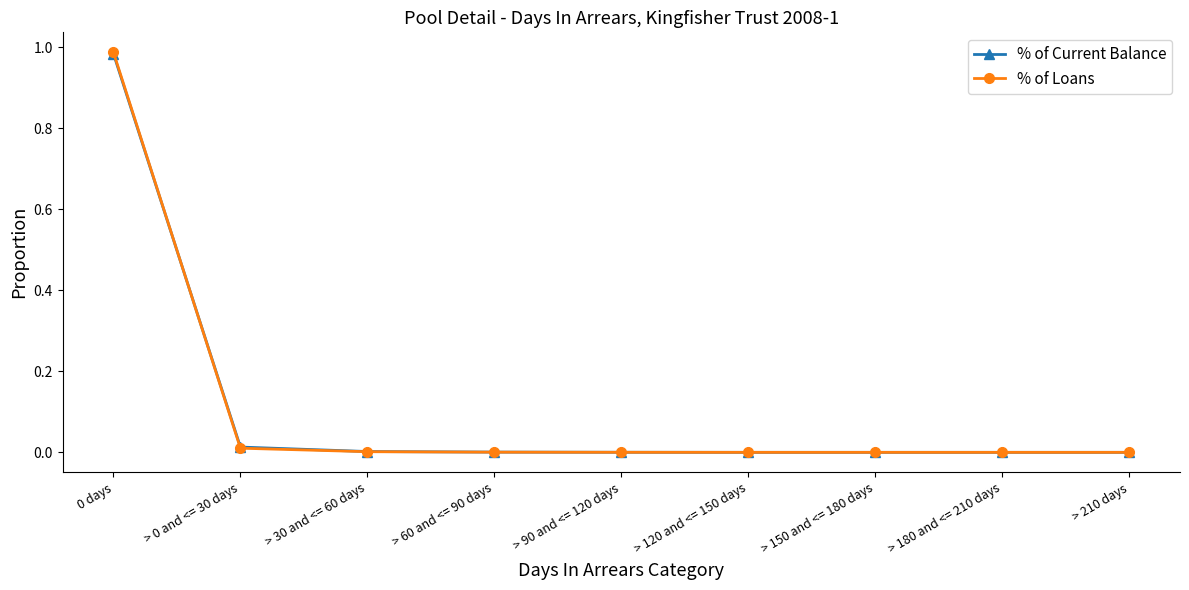

What is the label of the 6th point from the left?

> 120 and <= 150 days